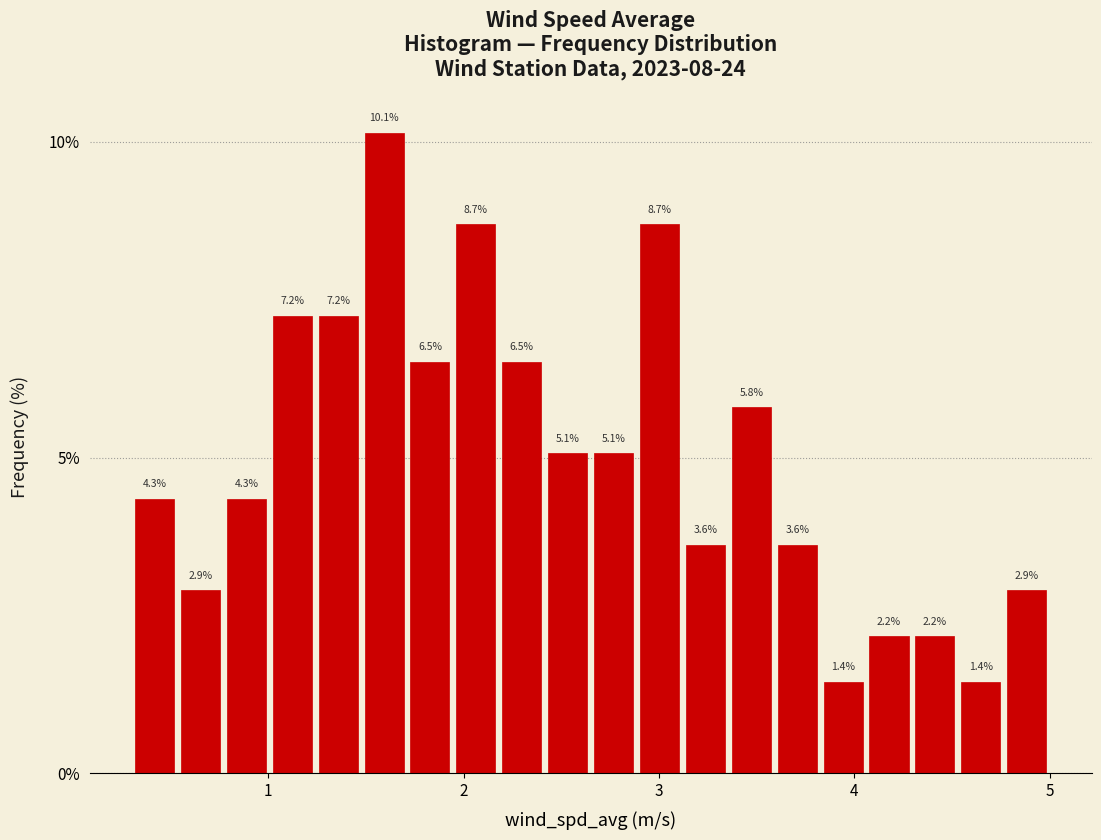

Read against the x-axis, roughly where is the centre of the tallest bar?

1.6